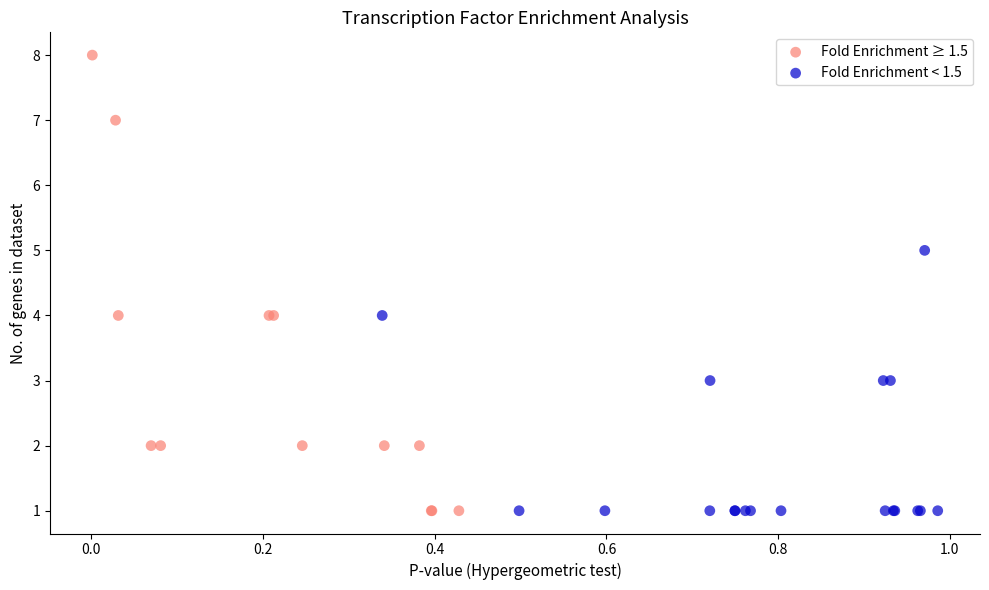

Which series has the largest Y range (max minus min)?

Fold Enrichment ≥ 1.5